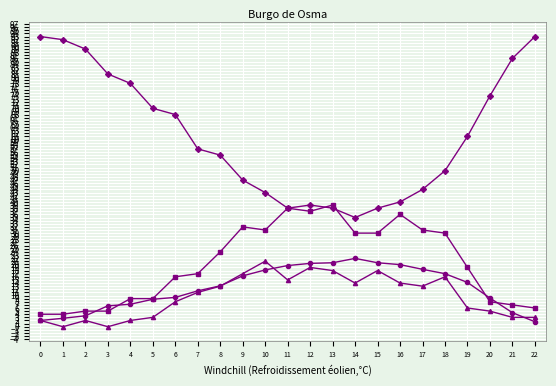

What is the spread (max minus min) of values at 6?

60.0